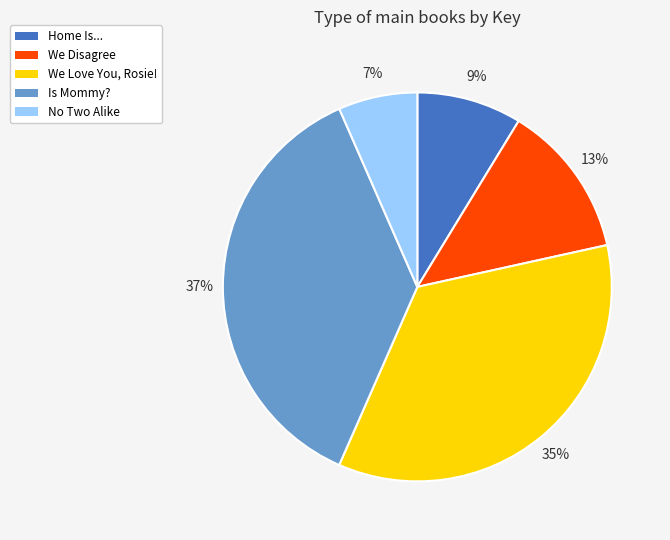

What percentage is the We Disagree slice, to the nearest percent?

13%